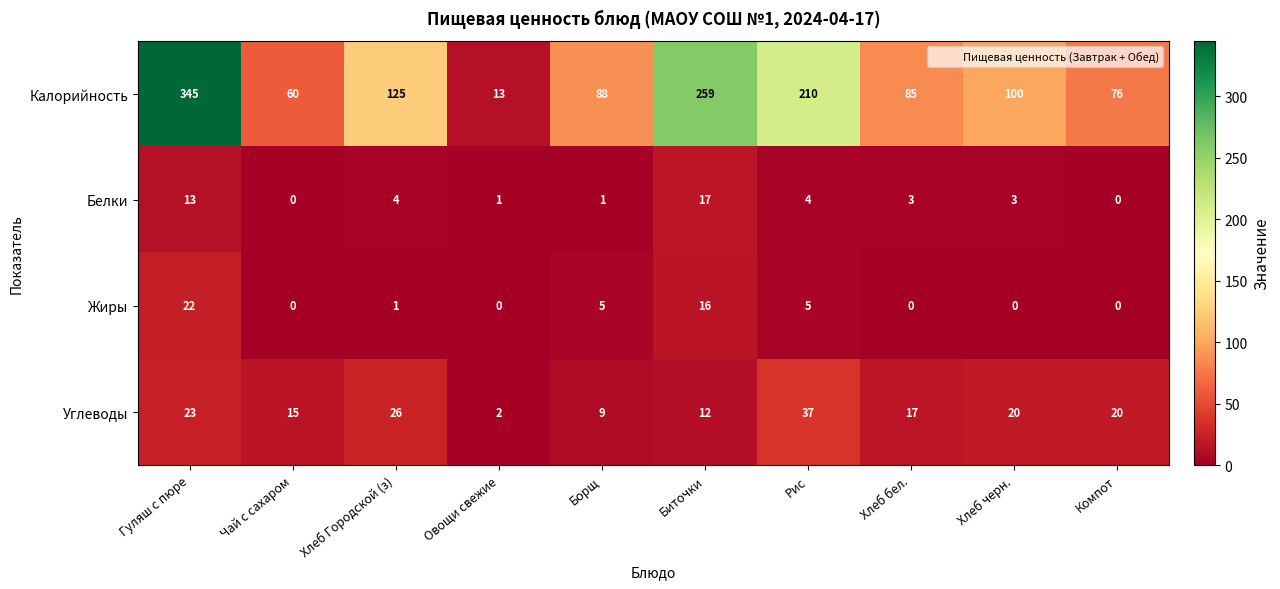

How many distinct data groups are displayed?

4